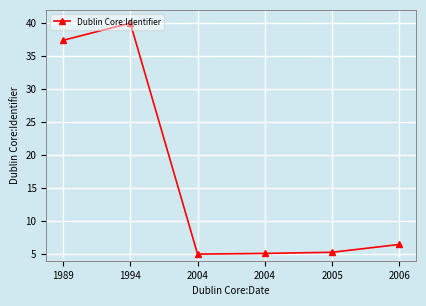

What is the maximum value shown in the chart?

40.0